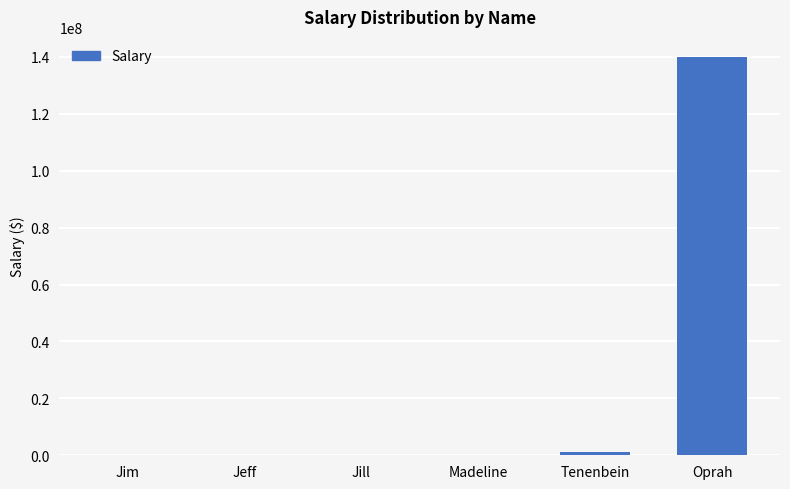

What is the maximum value shown in the chart?

140000000